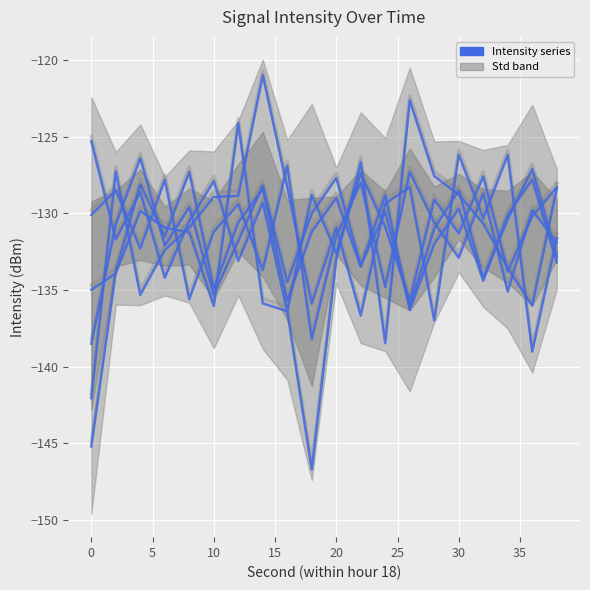

True or false: minute 0 and minute 1 intersect in this chart.

True